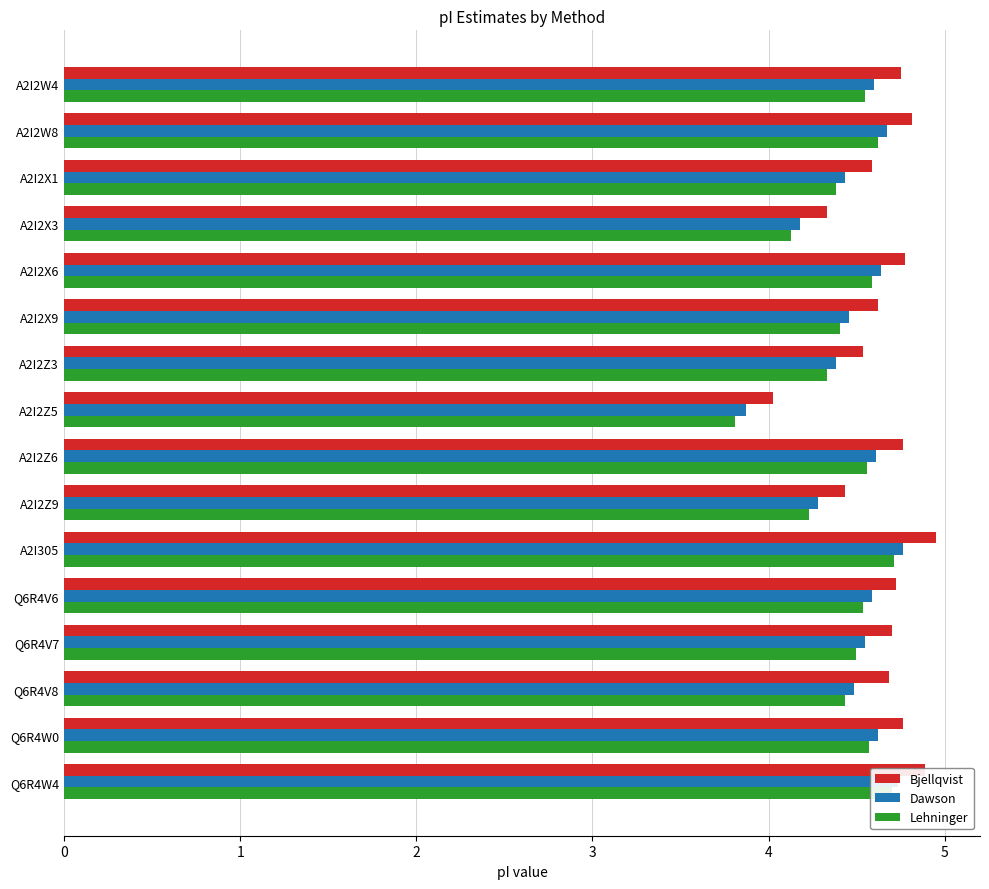

What is the average value of the Dawson series?

4.5